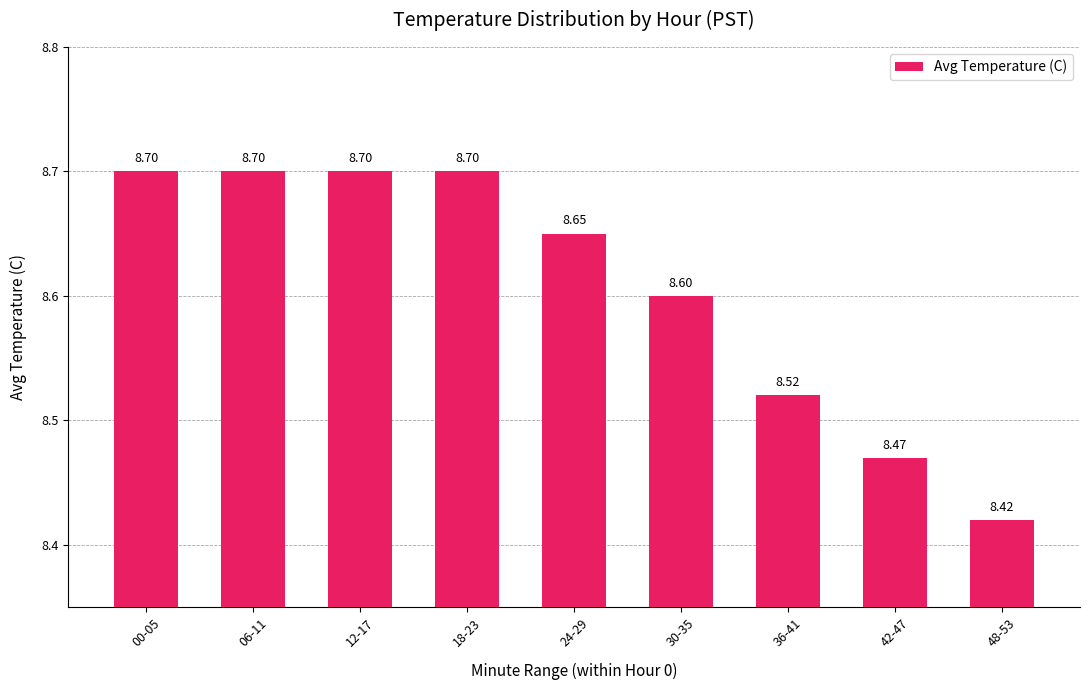

Which label corresponds to the smallest value in the chart?

48-53